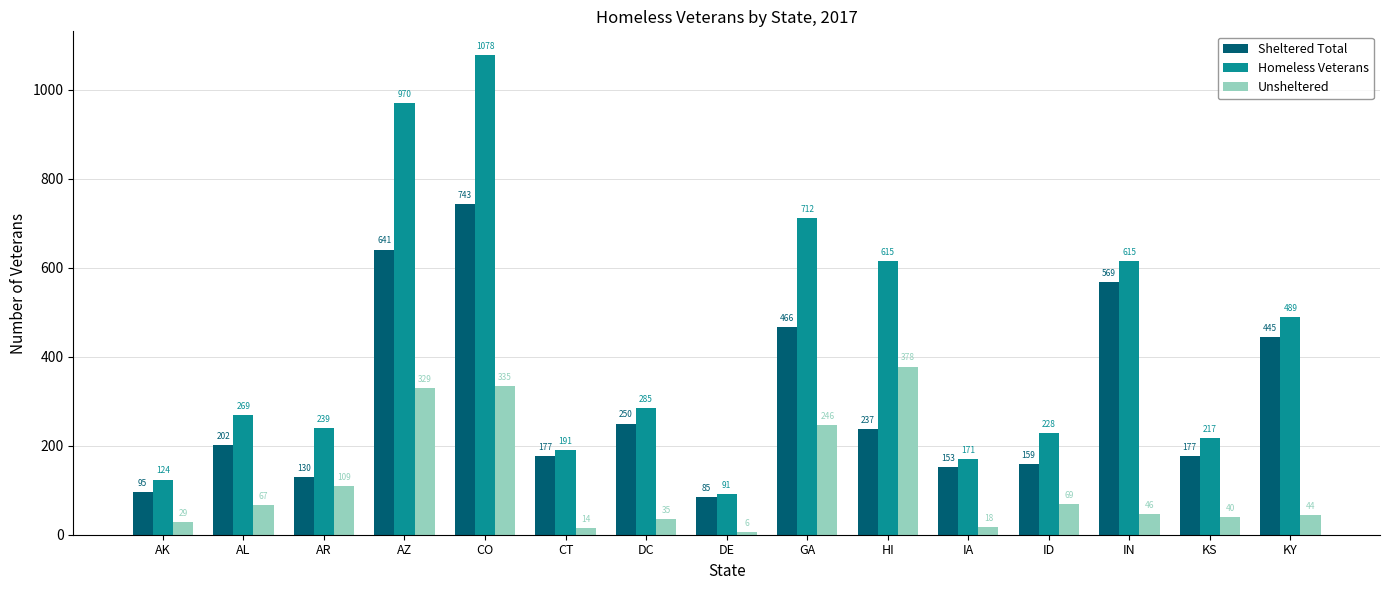

What is the label of the 14th bar from the right?

AL